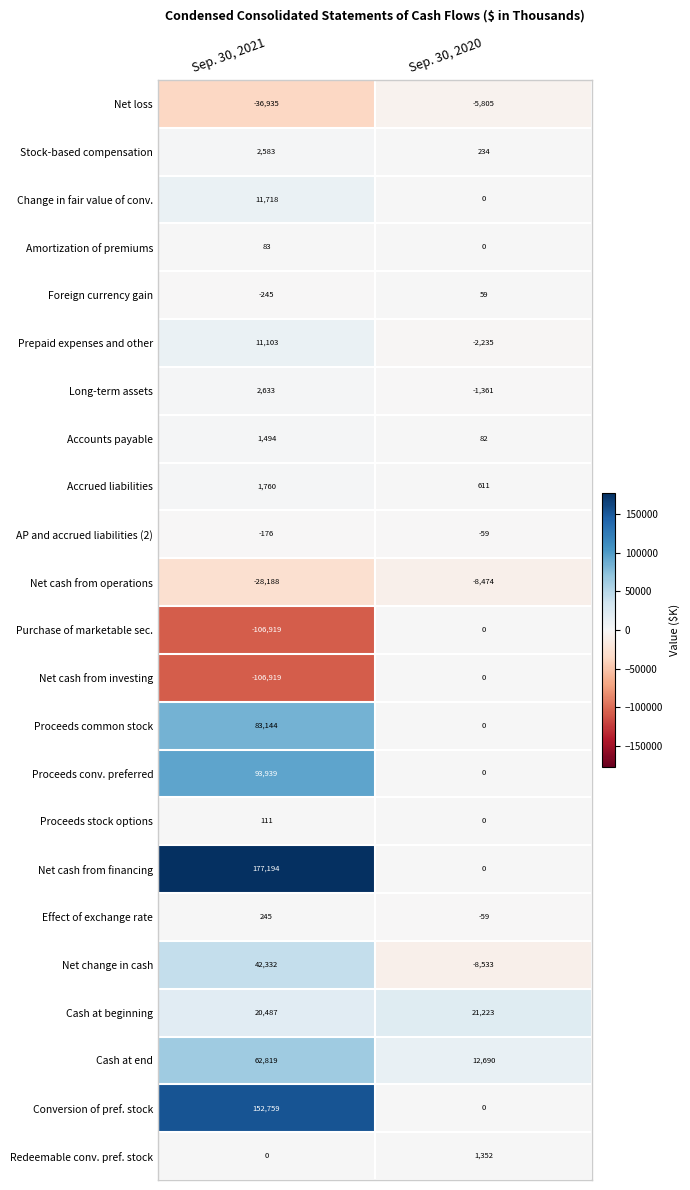

What is the difference between the highest and lowest values at Sep. 30, 2020?

29756